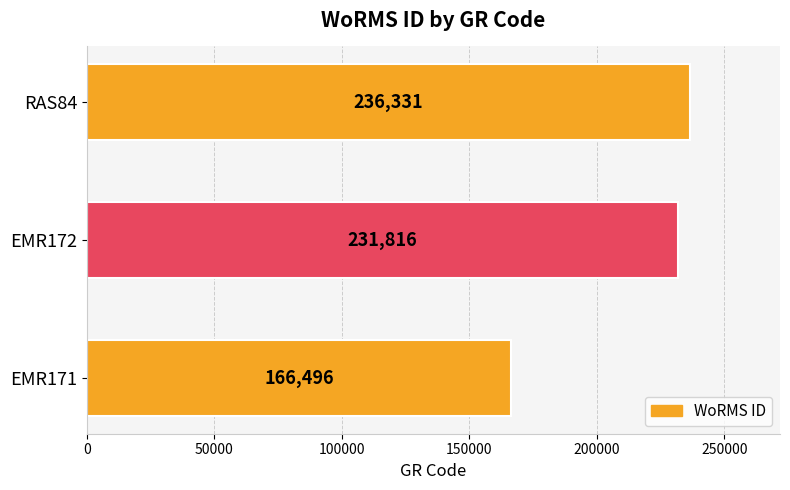

How many data points are less than 231816?

1